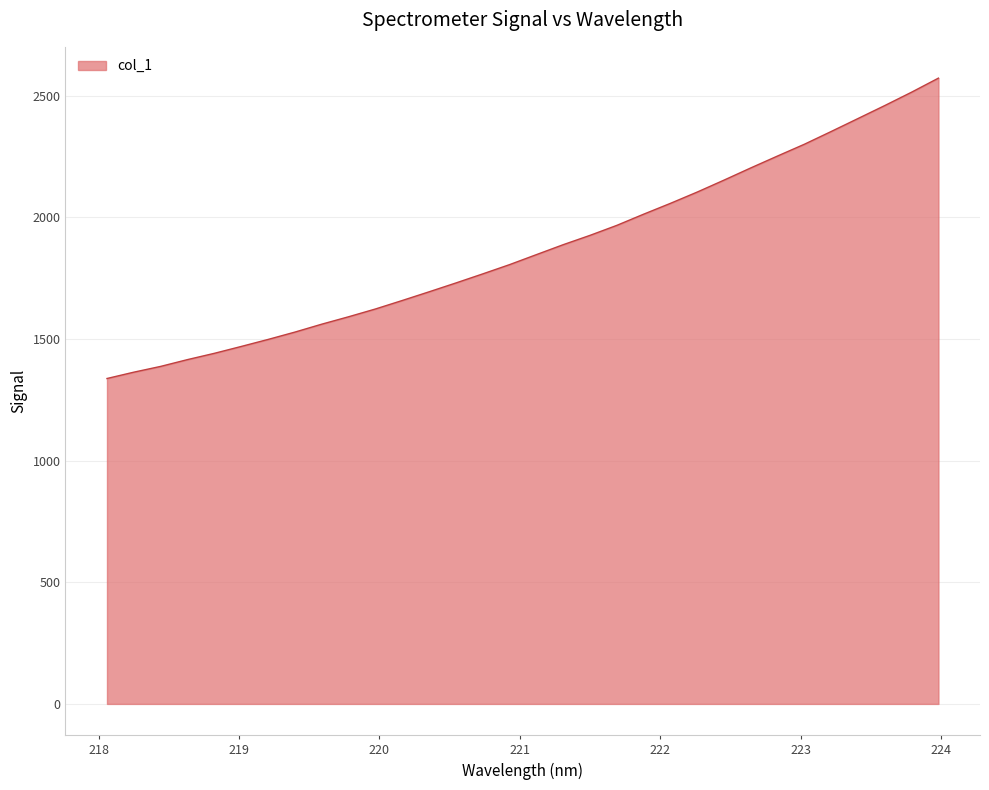

What is the difference between the maximum and minimum values?

1234.5